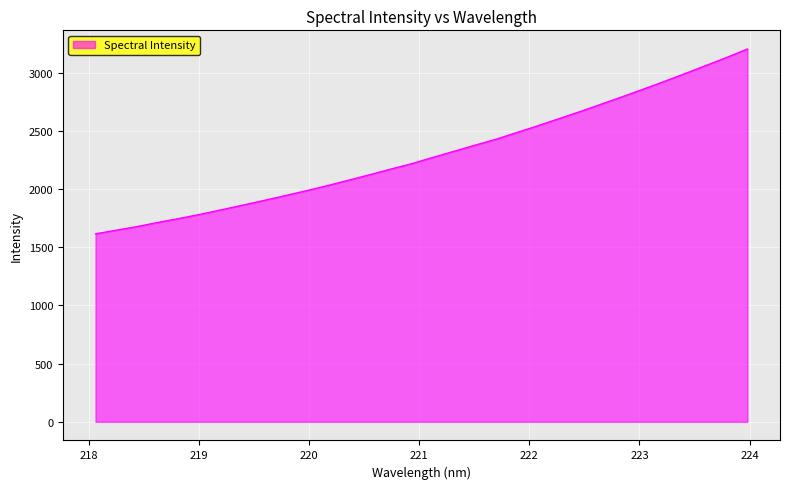

What is the average value?

2302.7